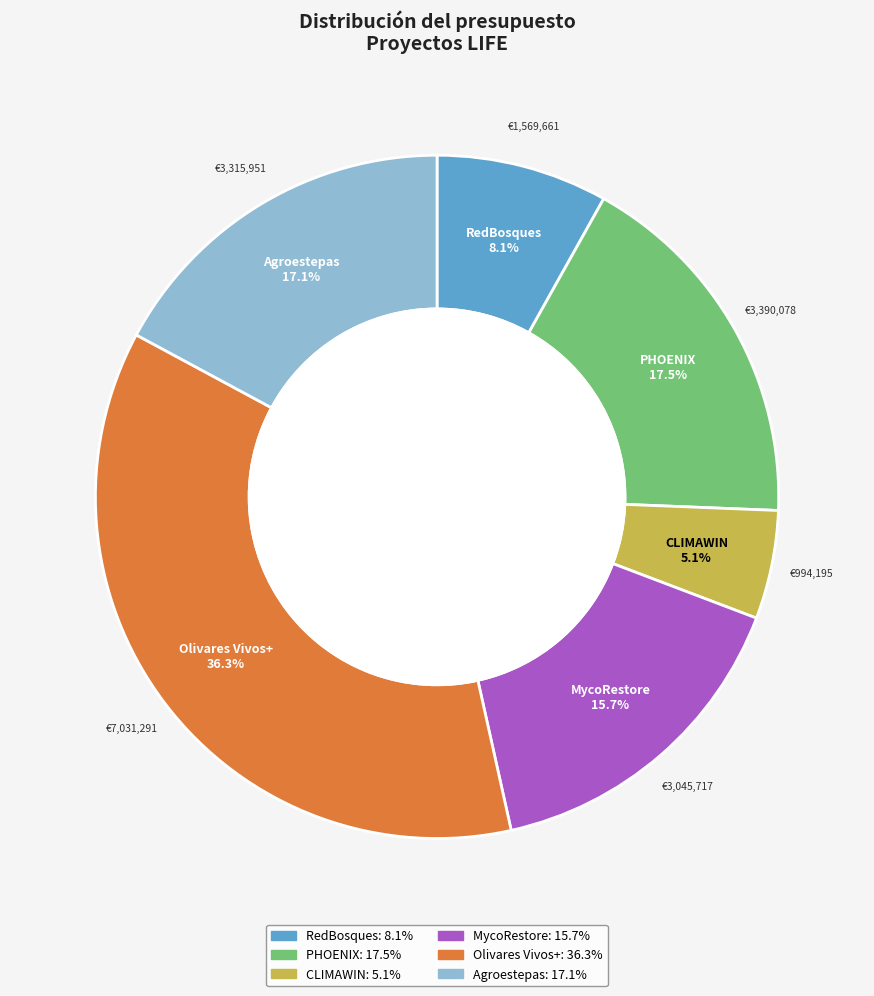

Does any single category account for the majority?

No